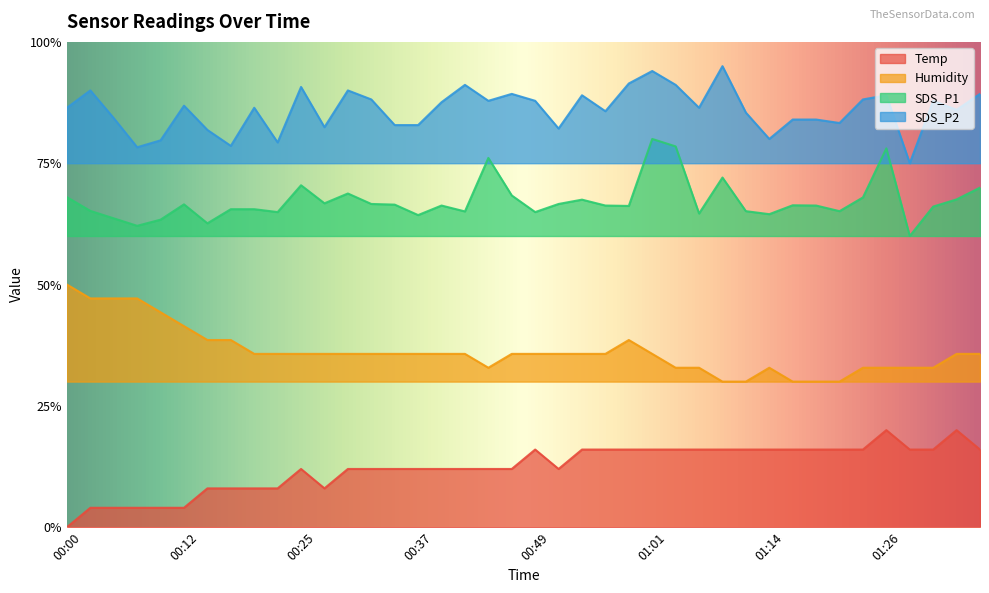

True or false: Humidity and SDS_P1 intersect in this chart.

False